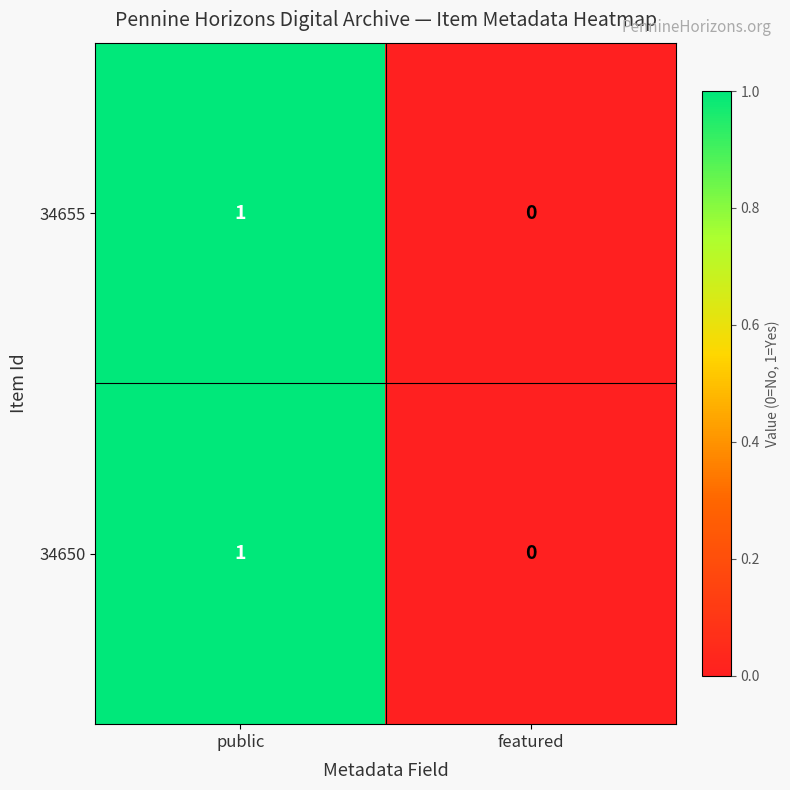

Which category has the highest value in the 34650 series?

public